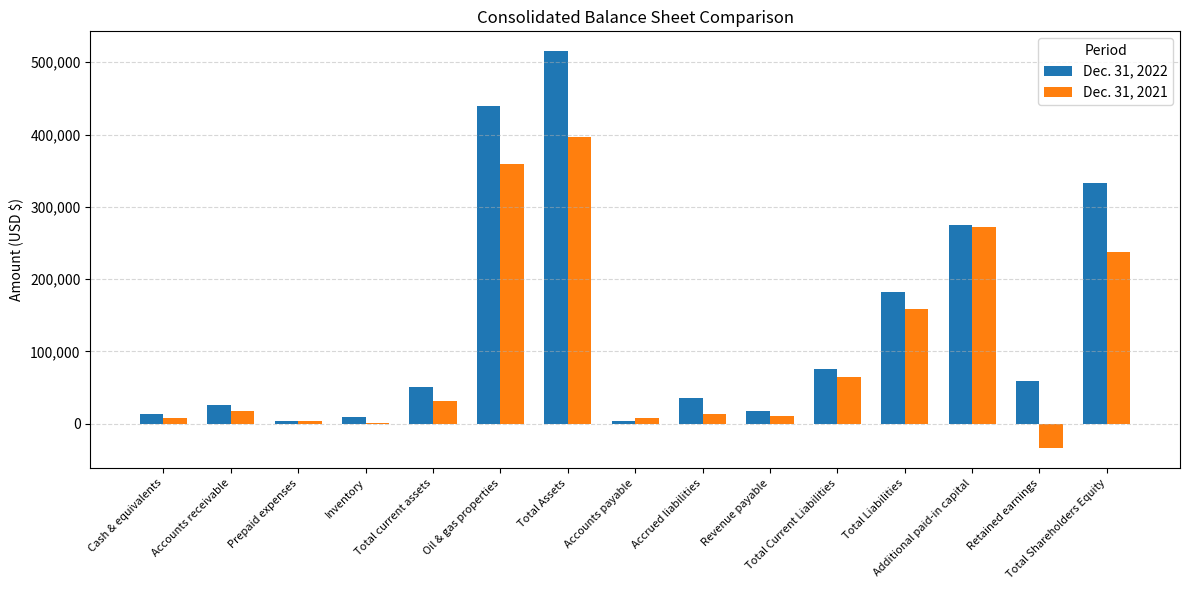

Which series has the largest total across all categories?

Dec. 31, 2022